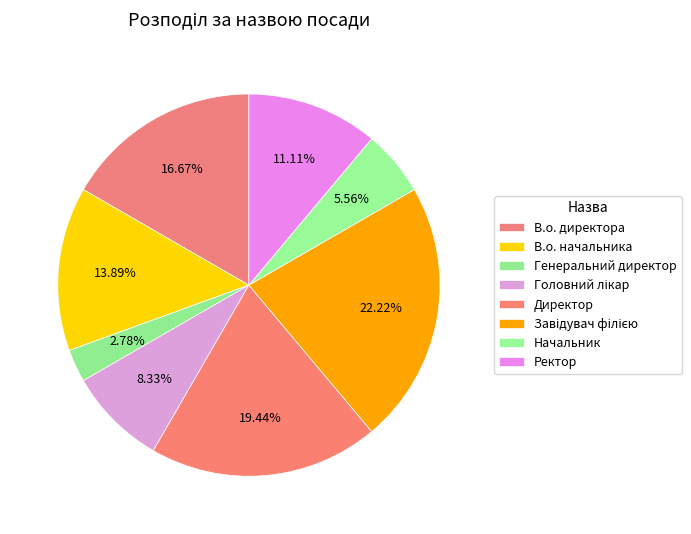

Is В.о. директора the majority of the pie?

No